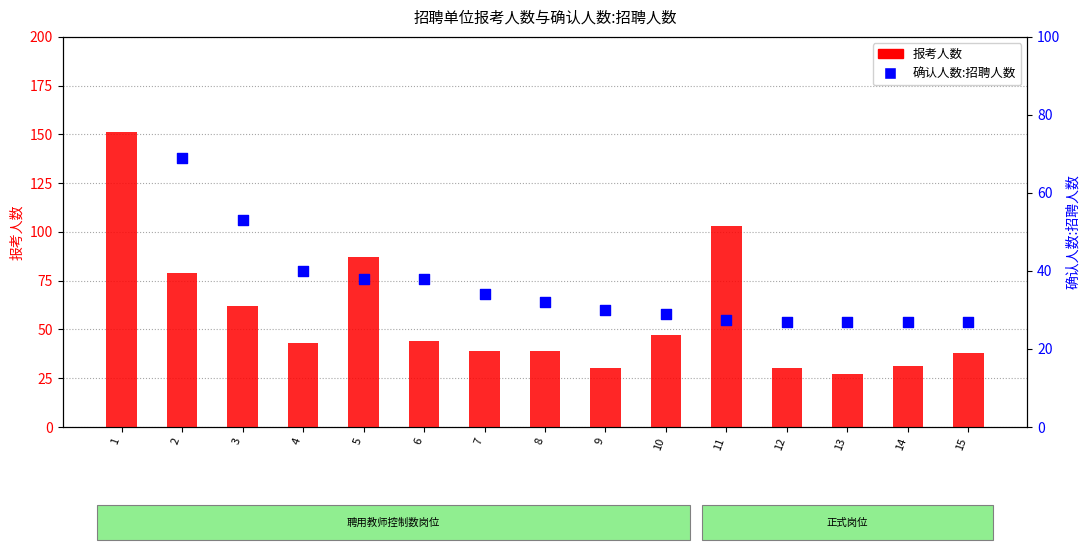

Which series reaches the maximum Y coordinate?

报考人数